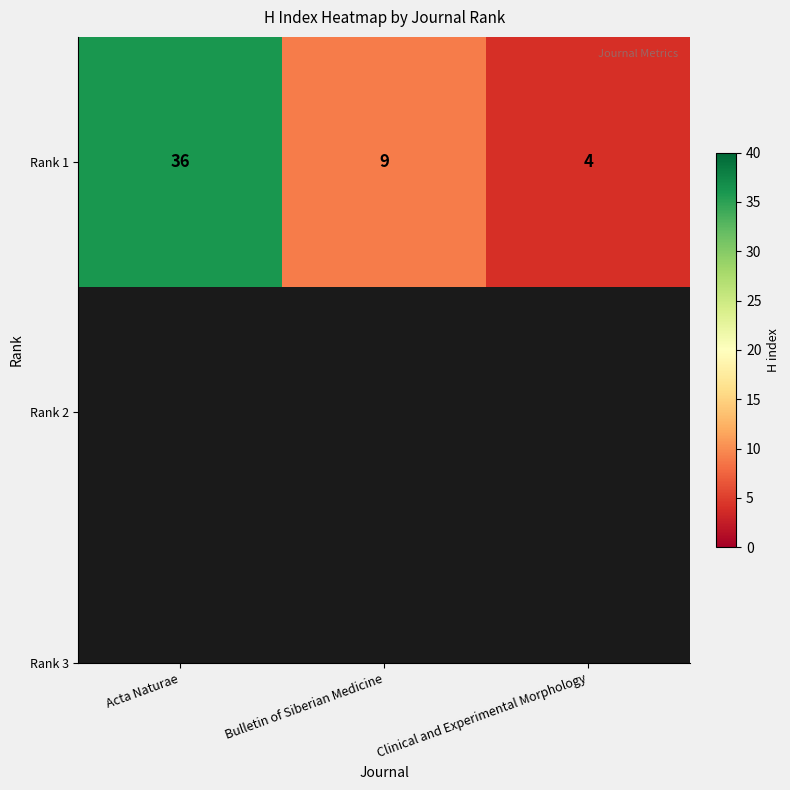

What is the average value?

16